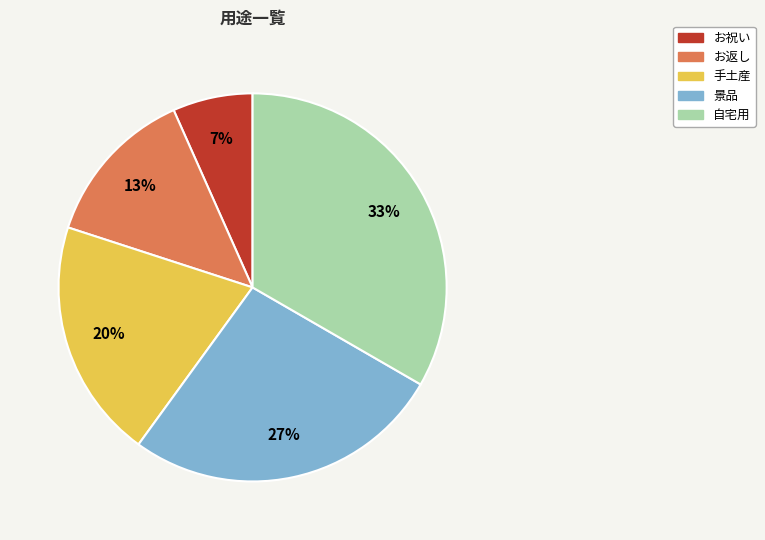

To the nearest percent, what is the average slice percentage?

20%